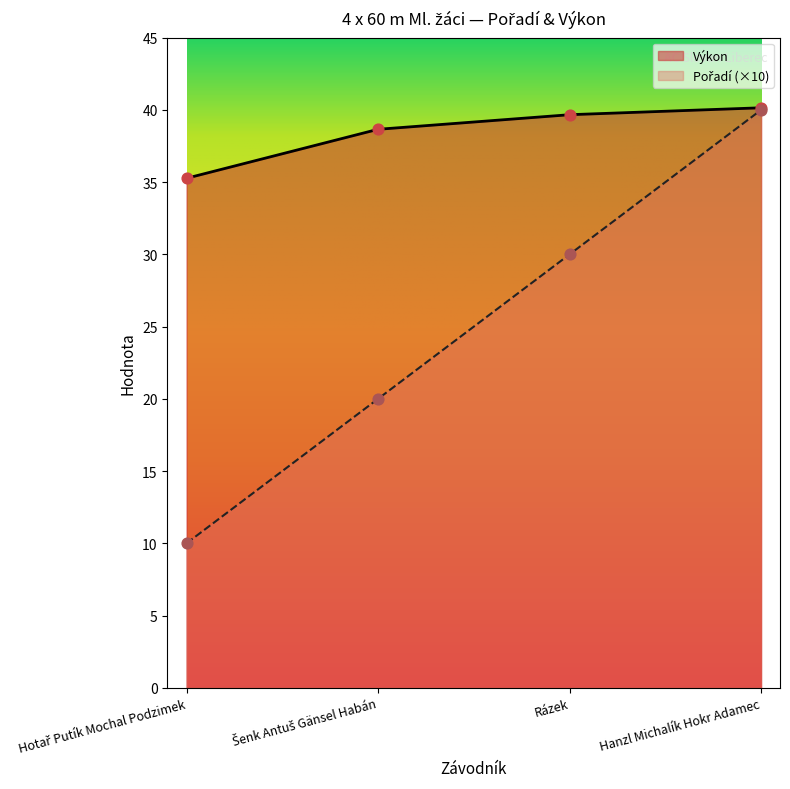

At how many categories does at least one series exceed 27?

4